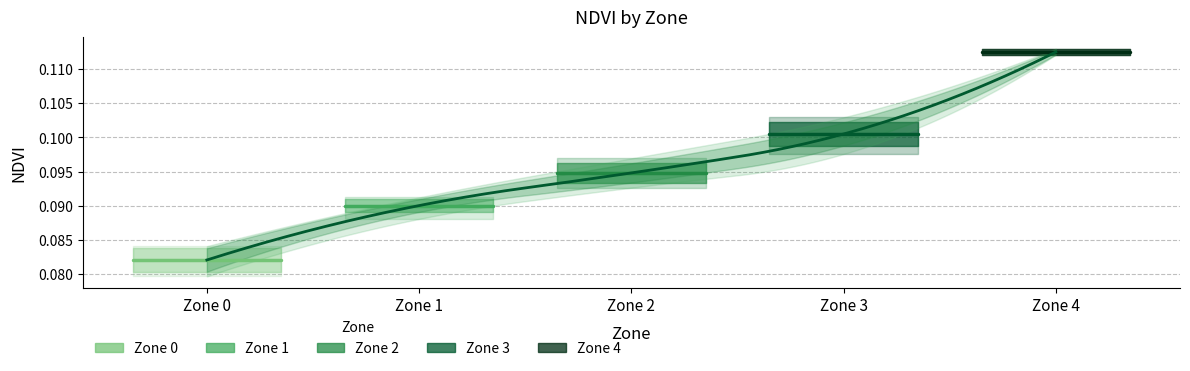

The Zone 3 series shows 0.0 at Zone 1. True or false?

False